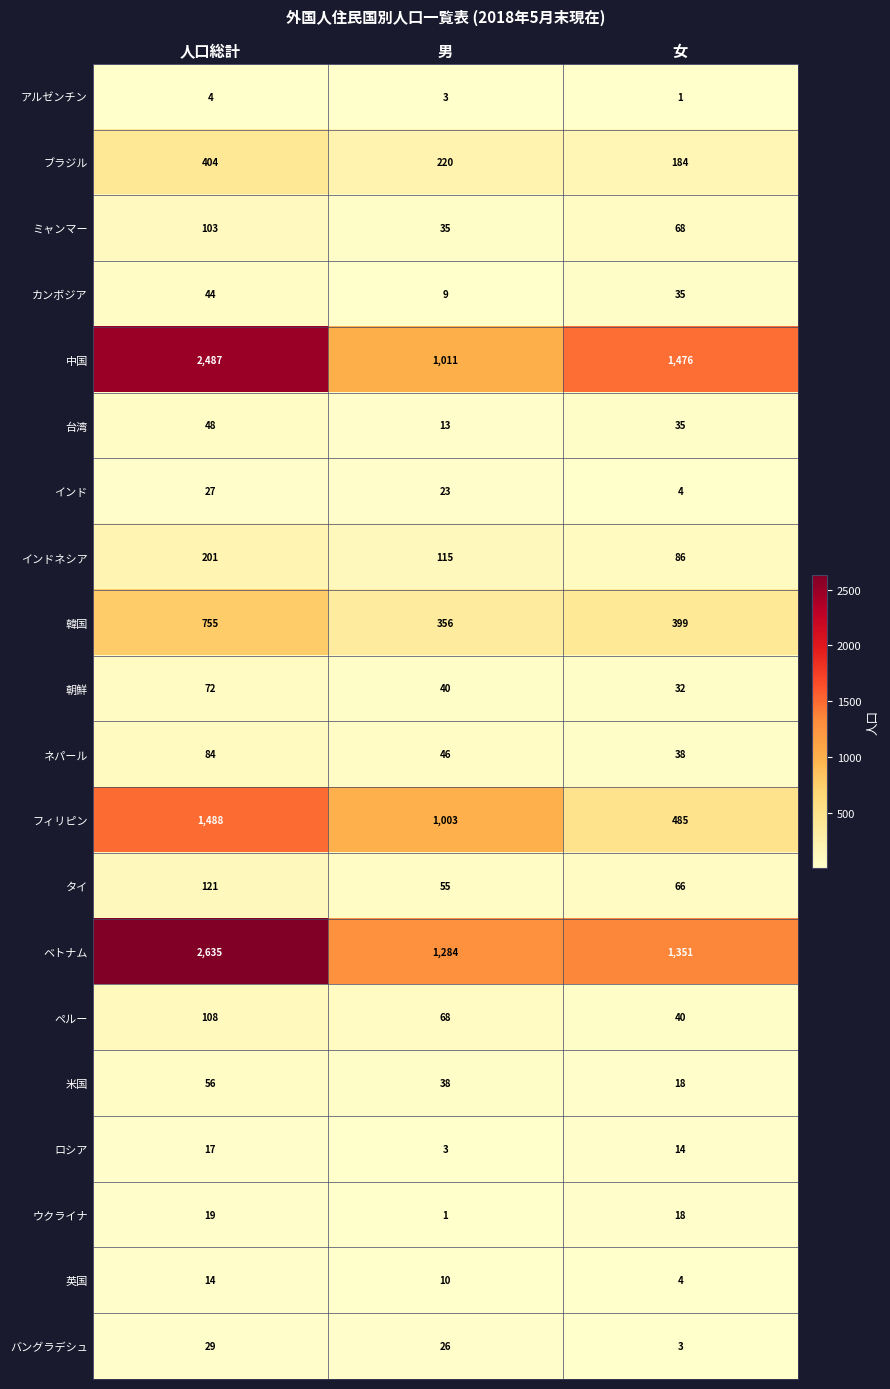

What is the approximate value of アルゼンチン at 人口総計?

4